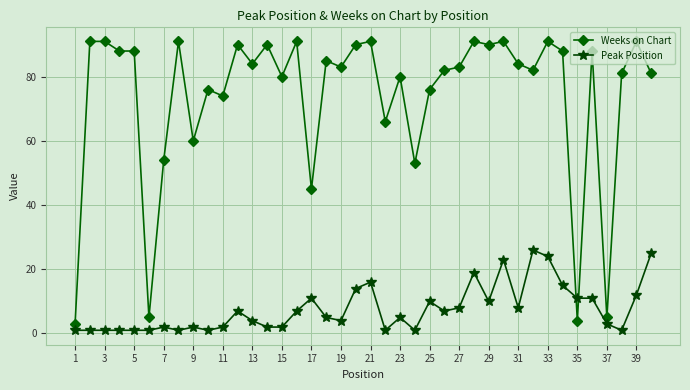

How many series are shown in this chart?

2